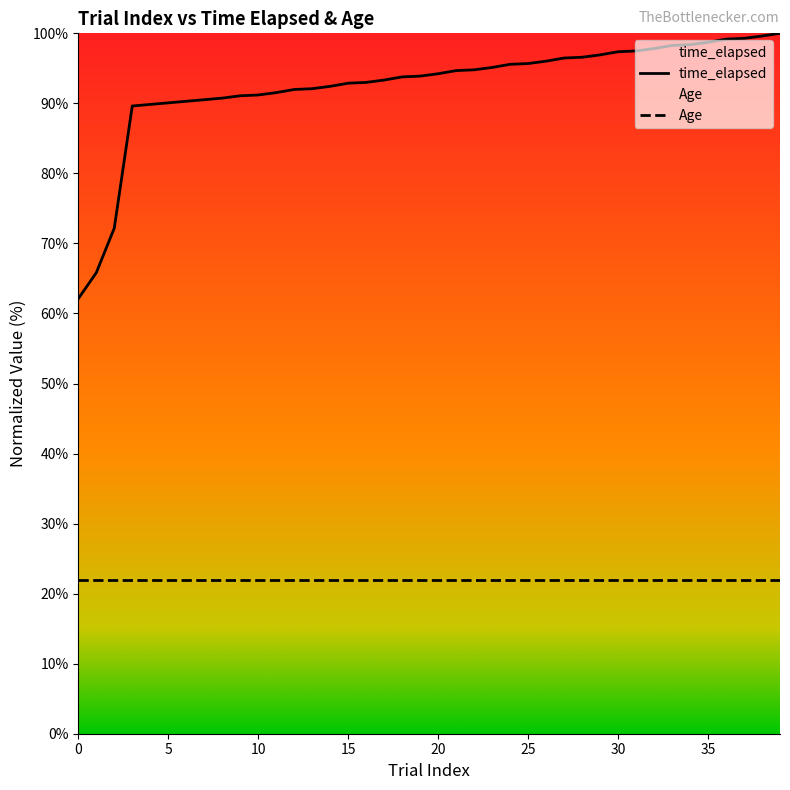

At which label is the value closest to 81?

3